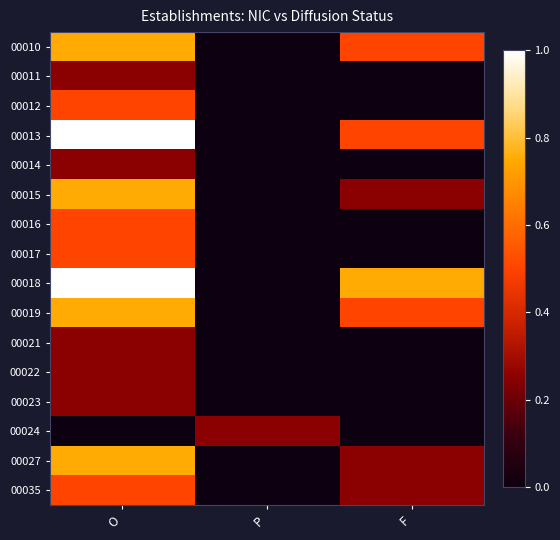

Reading left to right, extract all data points from this chart.

00010: O=0.8	P=0.0	F=0.5
00011: O=0.2	P=0.0	F=0.0
00012: O=0.5	P=0.0	F=0.0
00013: O=1.0	P=0.0	F=0.5
00014: O=0.2	P=0.0	F=0.0
00015: O=0.8	P=0.0	F=0.2
00016: O=0.5	P=0.0	F=0.0
00017: O=0.5	P=0.0	F=0.0
00018: O=1.0	P=0.0	F=0.8
00019: O=0.8	P=0.0	F=0.5
00021: O=0.2	P=0.0	F=0.0
00022: O=0.2	P=0.0	F=0.0
00023: O=0.2	P=0.0	F=0.0
00024: O=0.0	P=0.2	F=0.0
00027: O=0.8	P=0.0	F=0.2
00035: O=0.5	P=0.0	F=0.2